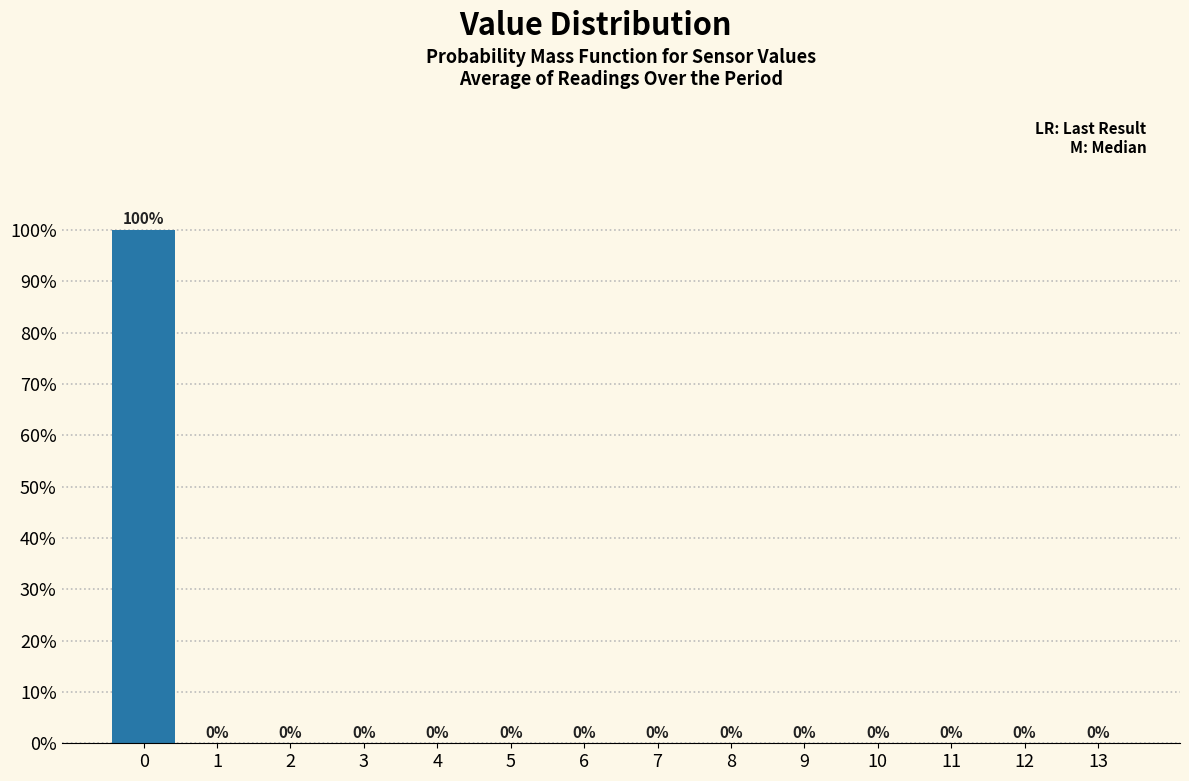

Reading left to right, extract all data points from this chart.

0=100	1=0	2=0	3=0	4=0	5=0	6=0	7=0	8=0	9=0	10=0	11=0	12=0	13=0